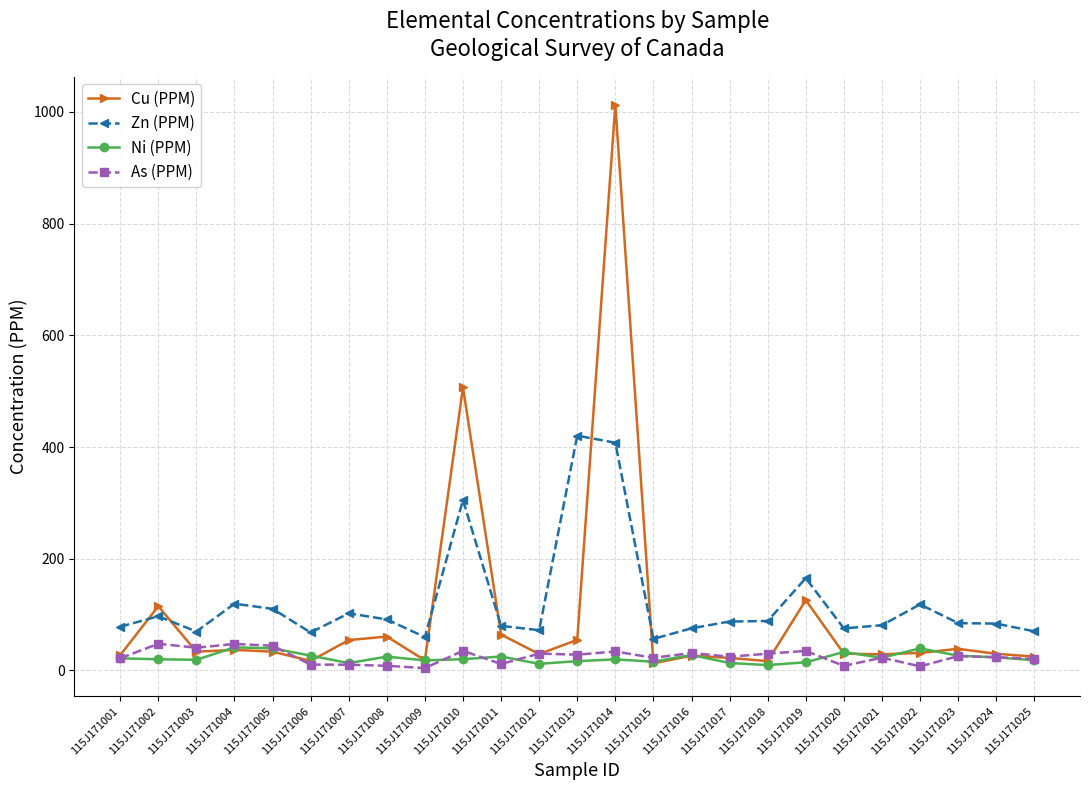

Count the number of categories in the chart.

25